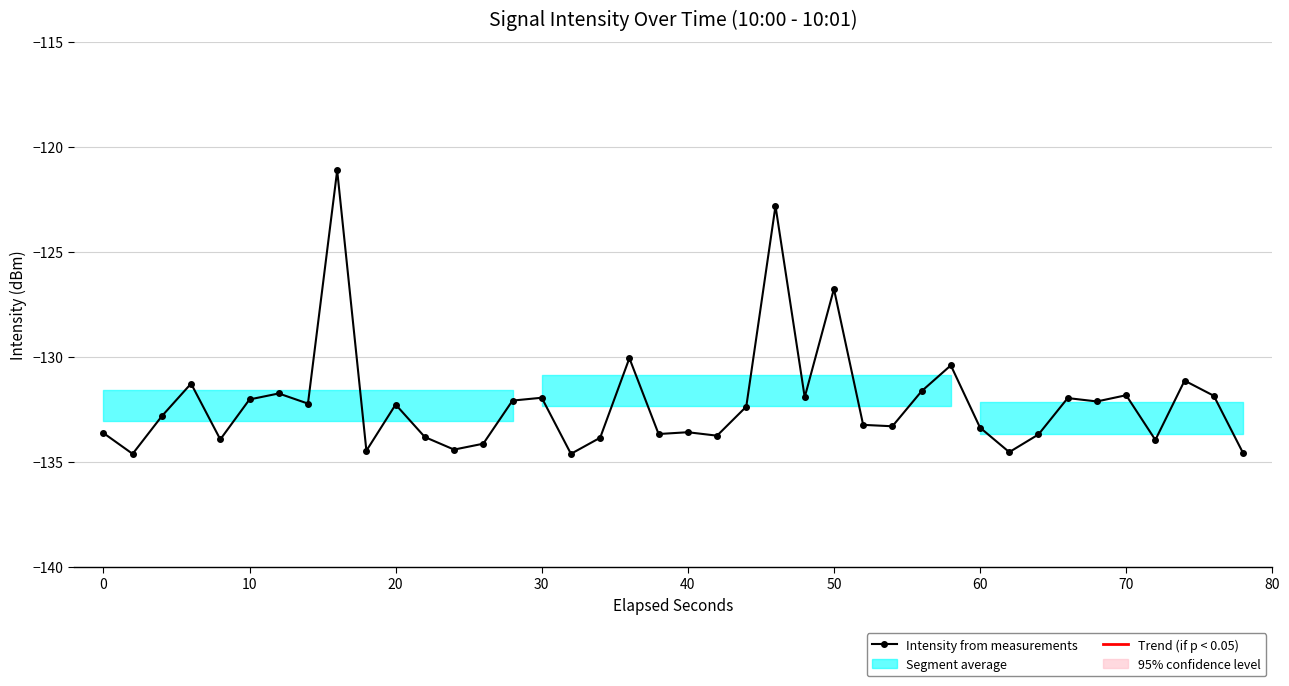

What is the difference between the maximum and minimum values?

13.5